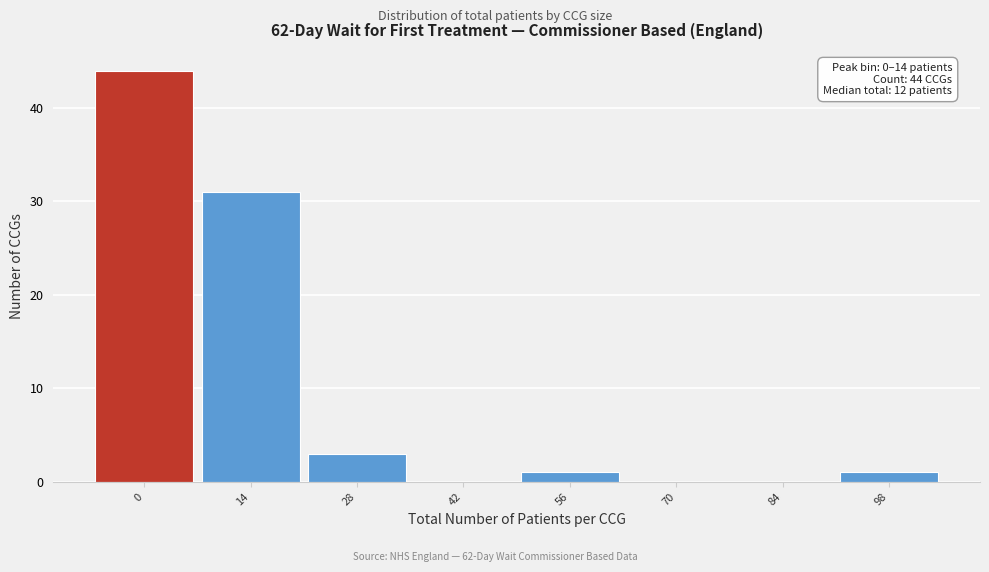

Reading right to left, what are all the values shown in this chart?

98=1	84=0	70=0	56=1	42=0	28=3	14=31	0=44